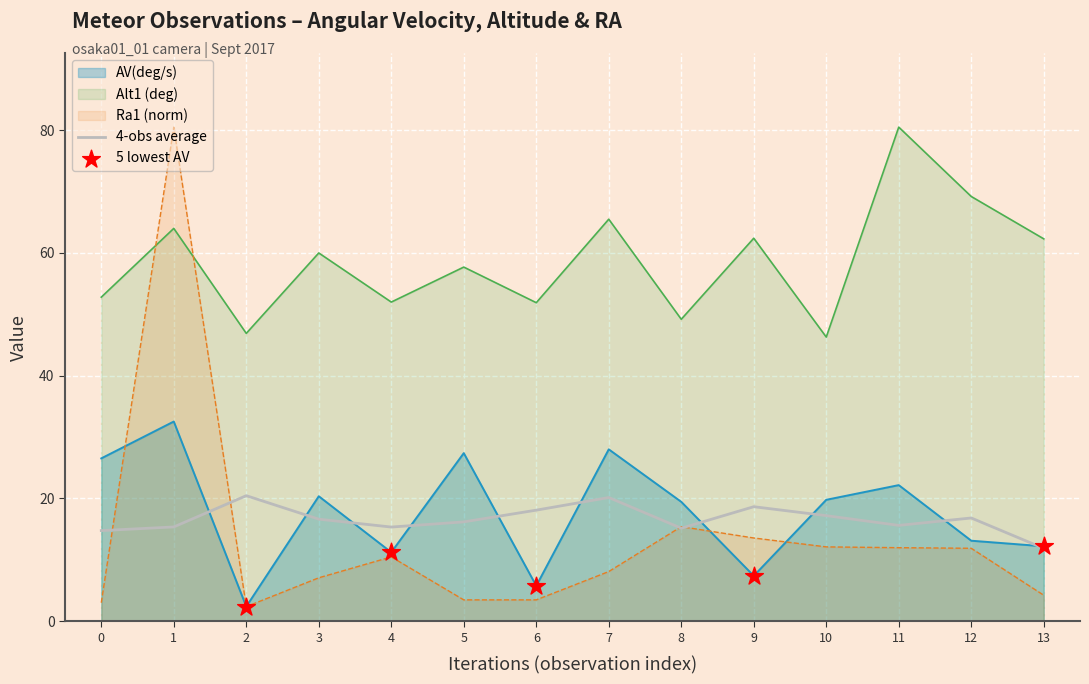

Which series has the largest total across all categories?

Alt1 (deg)